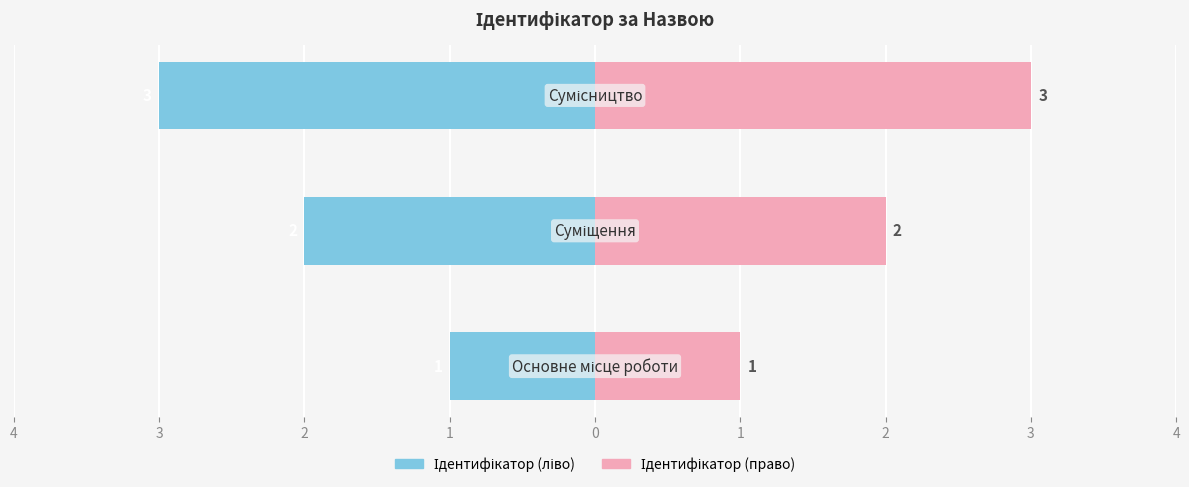

List the series in order of their overall mean, lowest first.

Ідентифікатор (ліво), Ідентифікатор (право)